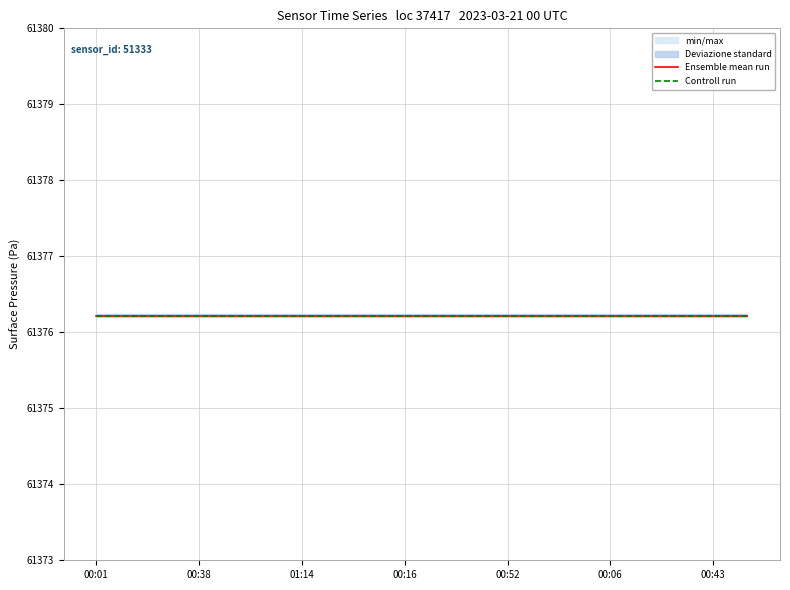

Is it true that temperature equals -191.0 at 2023-03-21T01:17?

False